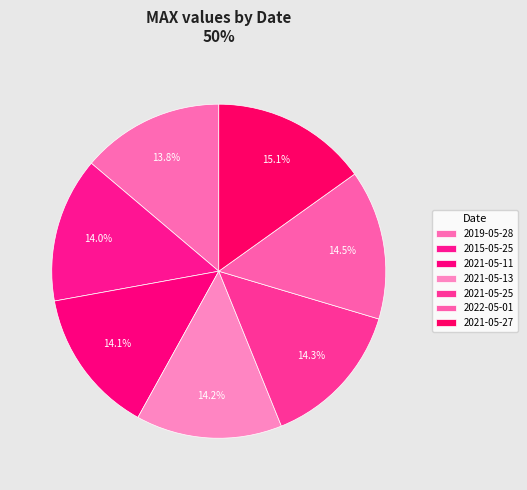

What portion of the pie excludes 2021-05-11?

85.9%